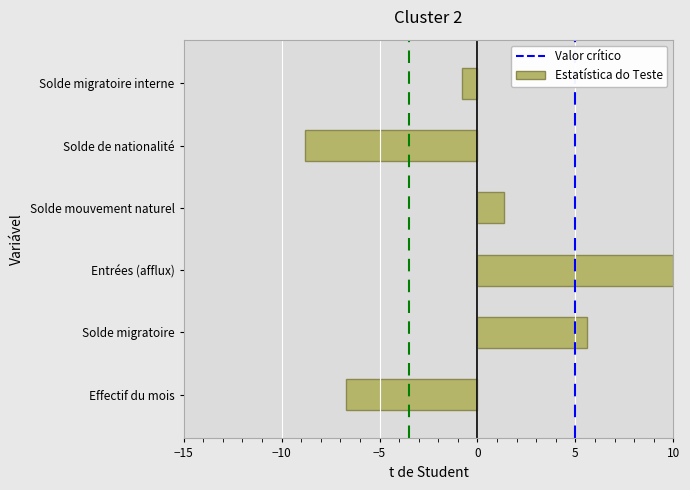

Reading bottom to top, what are all the values shown in this chart?

-6.7	5.6	10.0	1.3	-8.8	-0.8